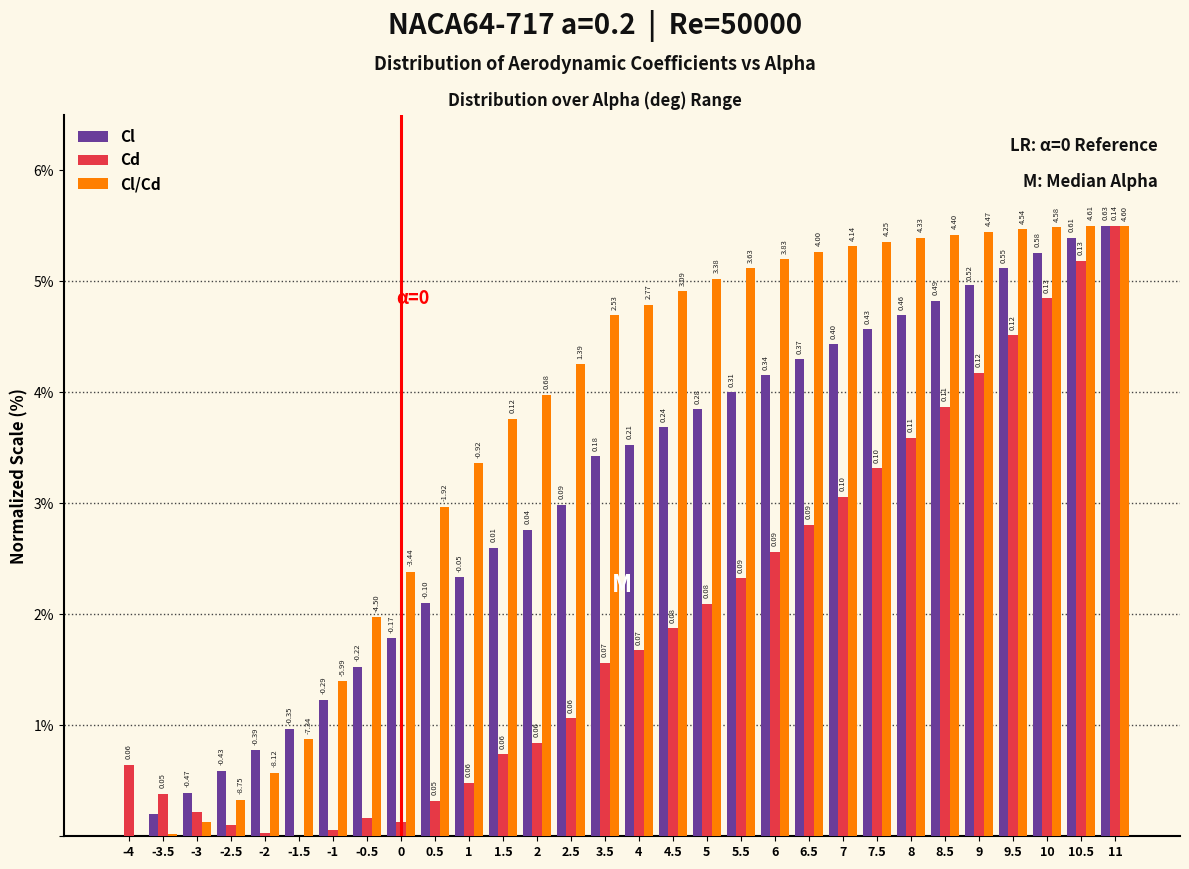

Is the value of Cl/Cd at 5.5 greater than the value of Cd at 2?

Yes